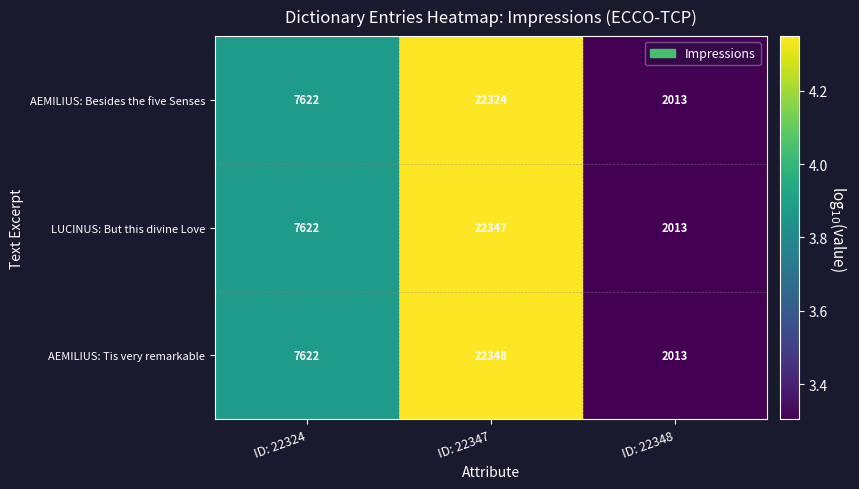

Is it true that AEMILIUS: Tis very remarkable equals 7622 at ID: 22324?

True